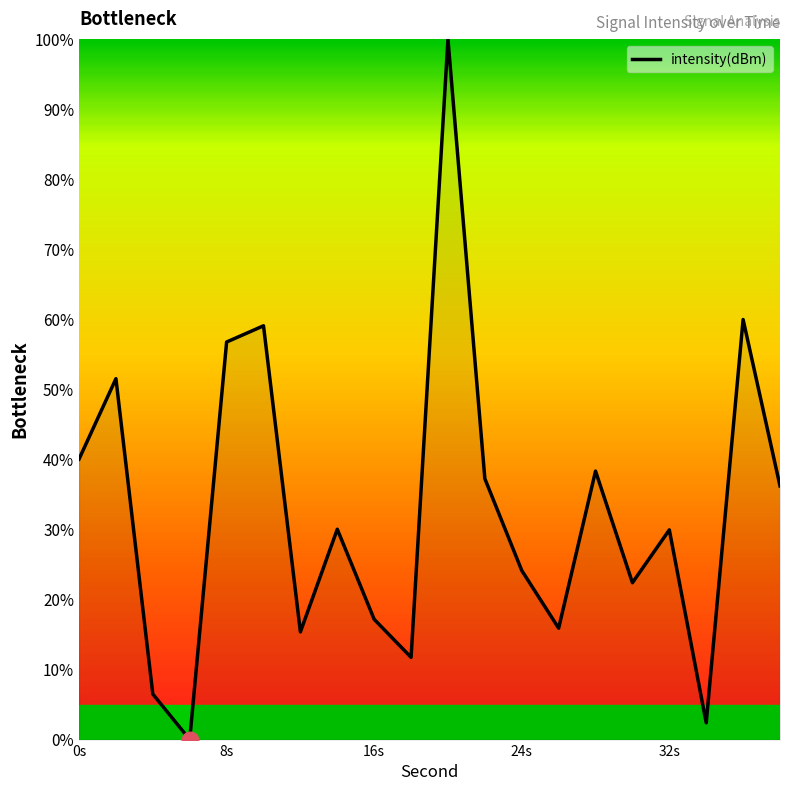

What is the difference between the maximum and minimum values?

100.0